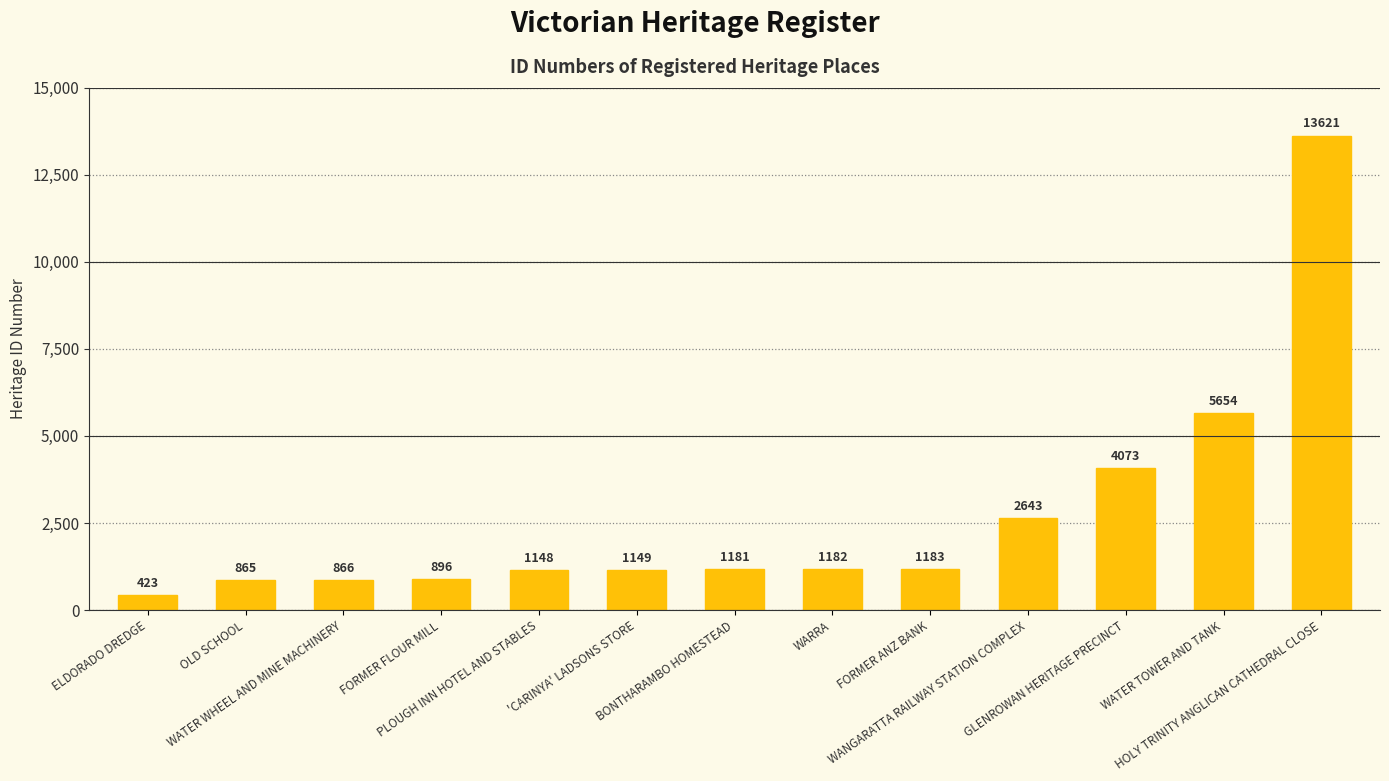

What is the label of the 2nd bar from the right?

WATER TOWER AND TANK